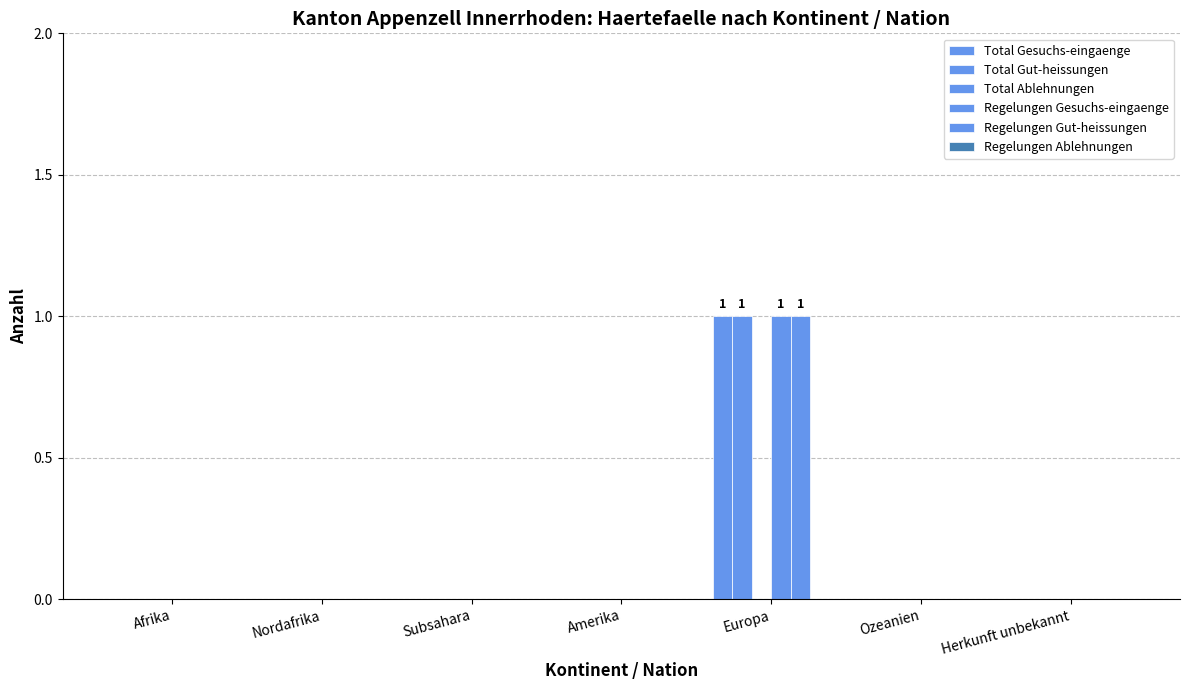

Which series has the largest range (max minus min)?

Total Gesuchs-eingaenge